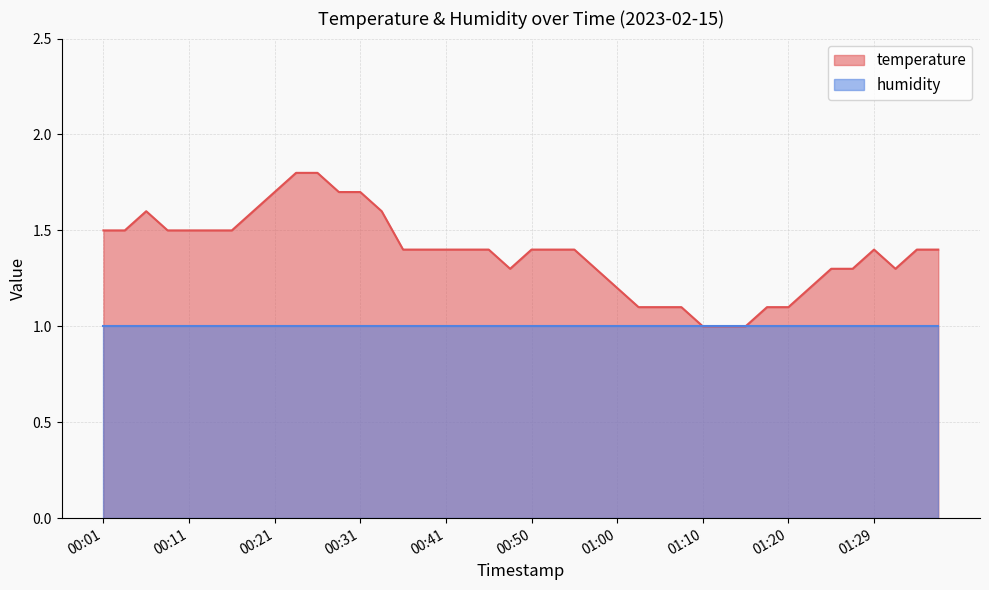

Reading left to right, extract all data points from this chart.

1.5	1.5	1.6	1.5	1.5	1.5	1.5	1.6	1.7	1.8	1.8	1.7	1.7	1.6	1.4	1.4	1.4	1.4	1.4	1.3	1.4	1.4	1.4	1.3	1.2	1.1	1.1	1.1	1.0	1.0	1.0	1.1	1.1	1.2	1.3	1.3	1.4	1.3	1.4	1.4